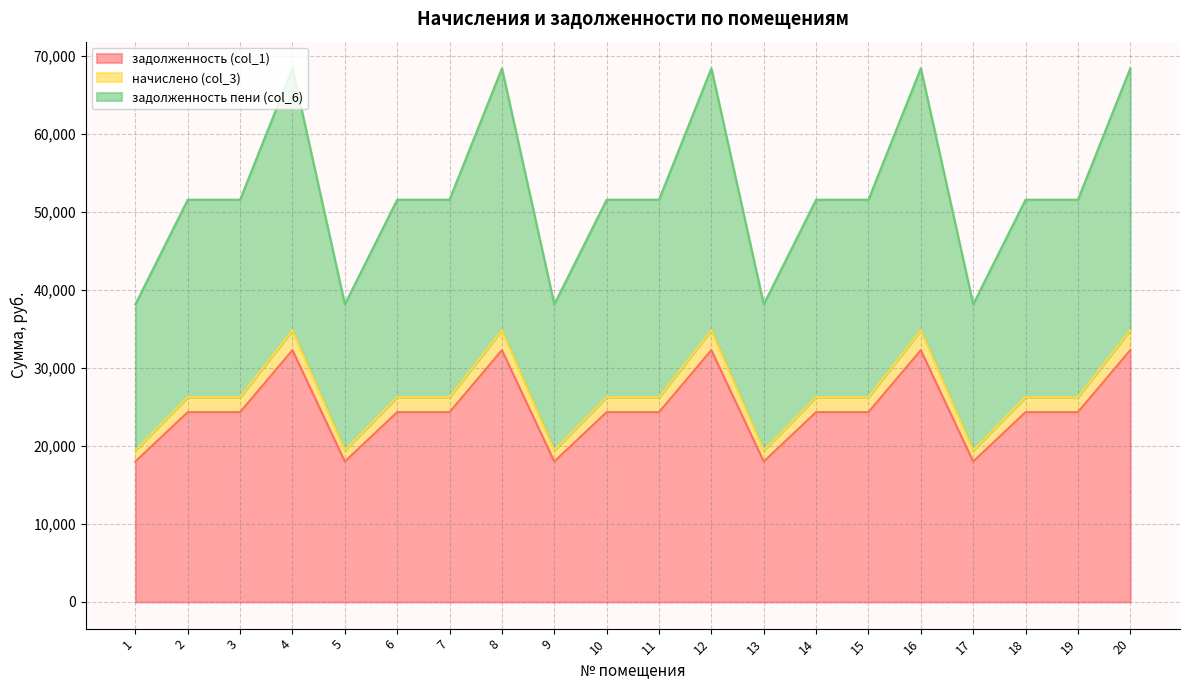

Reading left to right, what are all the values shown in this chart?

задолженность (col_1): 1=17997.0	2=24322.8	3=24322.8	4=32267.1	5=17997.0	6=24322.8	7=24322.8	8=32267.1	9=17997.0	10=24322.8	11=24322.8	12=32267.1	13=17997.0	14=24322.8	15=24322.8	16=32267.1	17=17997.0	18=24322.8	19=24322.8	20=32267.1
начислено (col_3): 1=19428.3	2=26257.2	3=26257.2	4=34833.3	5=19428.3	6=26257.2	7=26257.2	8=34833.3	9=19428.3	10=26257.2	11=26257.2	12=34833.3	13=19428.3	14=26257.2	15=26257.2	16=34833.3	17=19428.3	18=26257.2	19=26257.2	20=34833.3
задолженность пени (col_6): 1=38140.9	2=51547.2	3=51547.2	4=68383.5	5=38140.9	6=51547.2	7=51547.2	8=68383.5	9=38140.9	10=51547.2	11=51547.2	12=68383.5	13=38140.9	14=51547.2	15=51547.2	16=68383.5	17=38140.9	18=51547.2	19=51547.2	20=68383.5